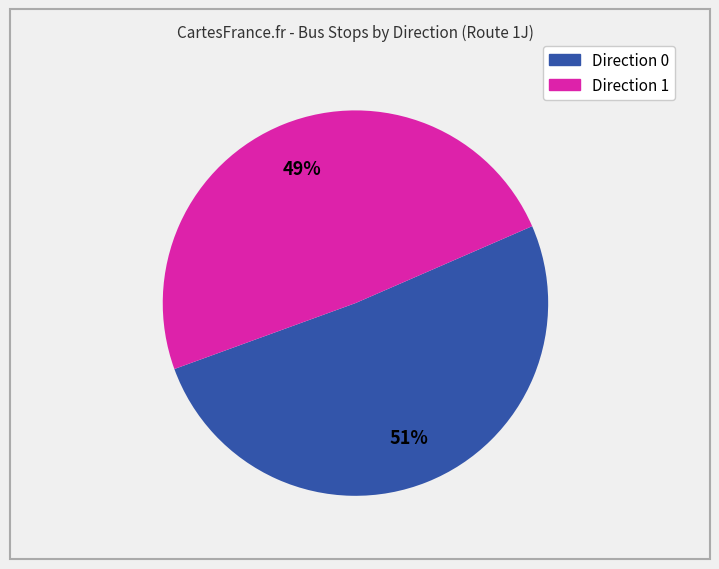

Which category has the biggest portion of the pie?

Direction 0